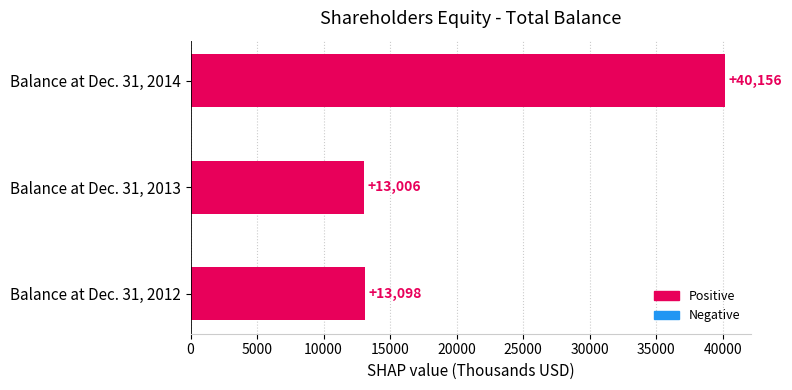

Is it true that the value at Balance at Dec. 31, 2013 is 13006?

True